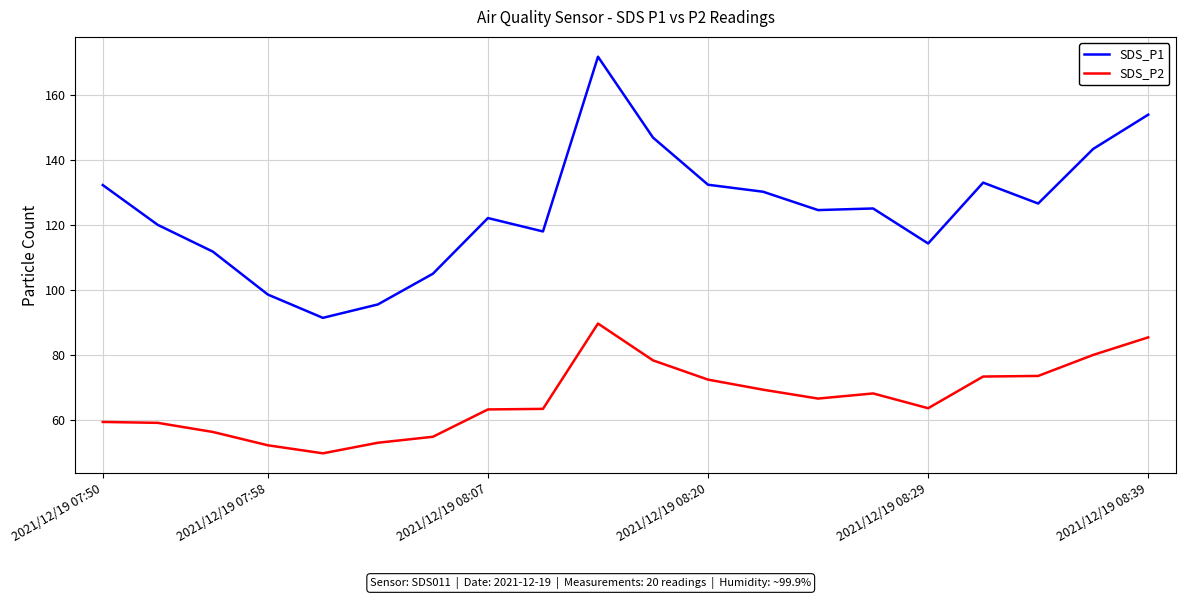

What is the average value of the SDS_P2 series?

66.7